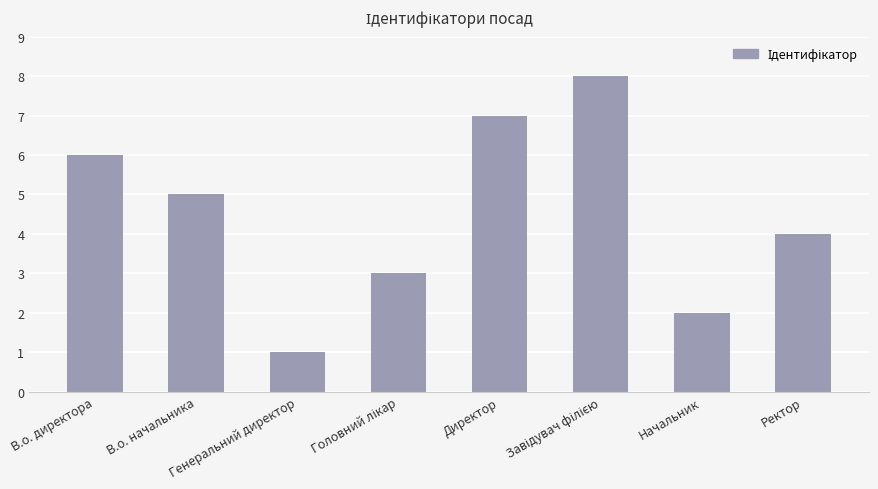

What is the difference between the maximum and minimum values?

7